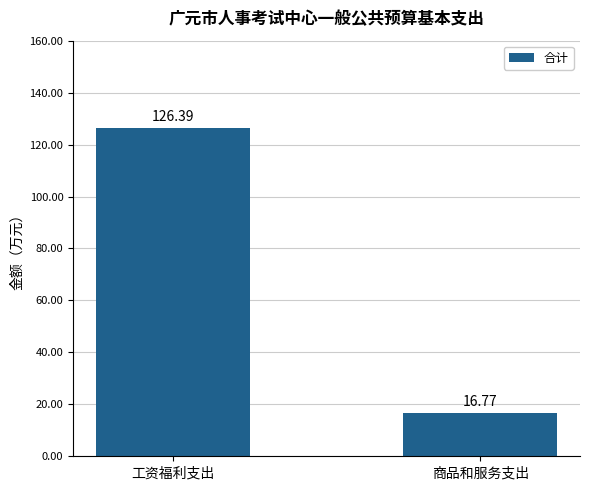

What is the sum of all values?

143.2